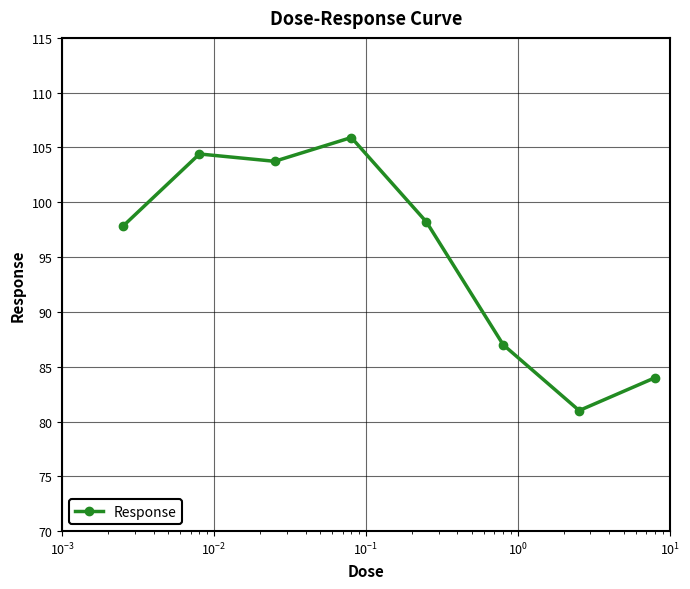

What is the value of the 3rd point from the left?

103.7